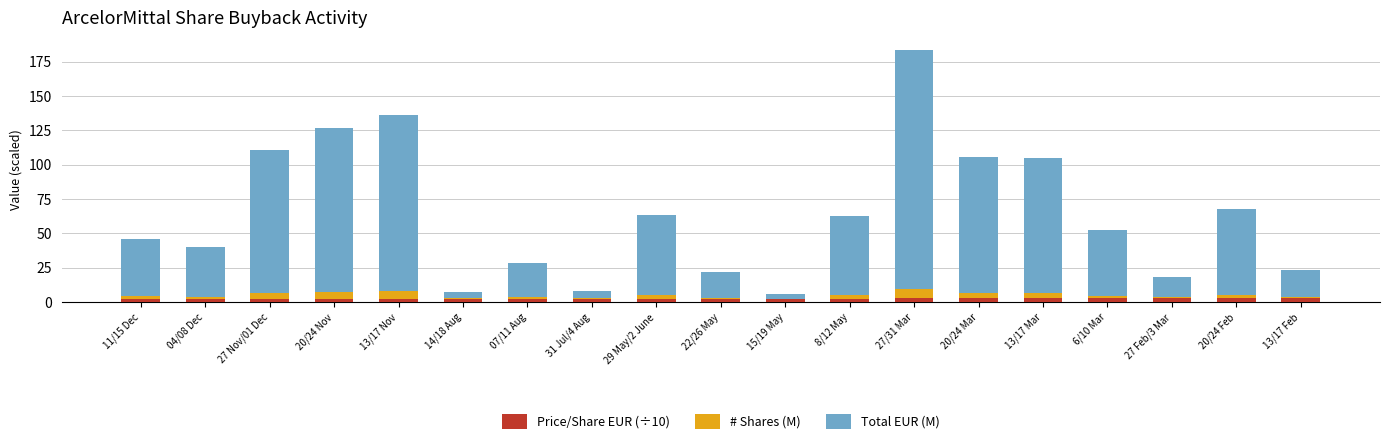

What is the difference between the Price/Share EUR (÷10) values at 29 May/2 June and 27/31 Mar?

0.3